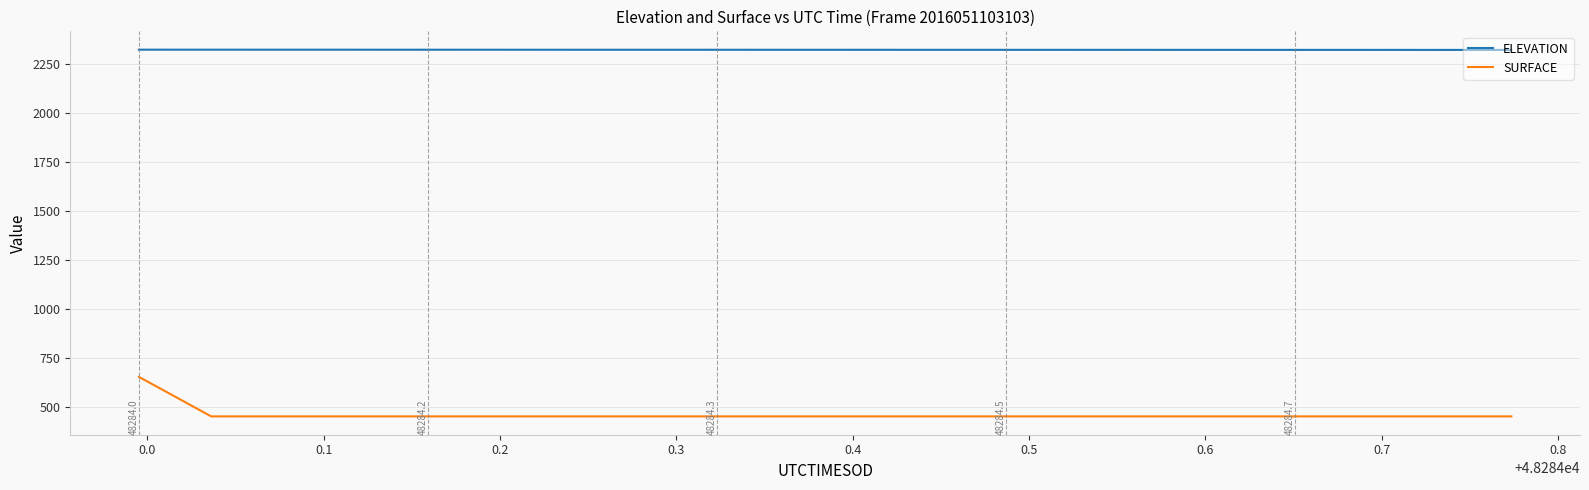

Which series has the largest total across all categories?

ELEVATION